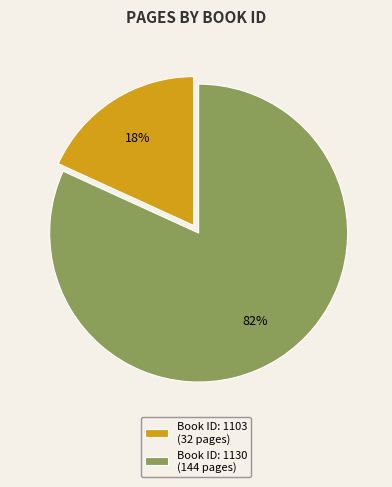

Which category has the smallest portion of the pie?

Book ID: 1103 (32 pages)